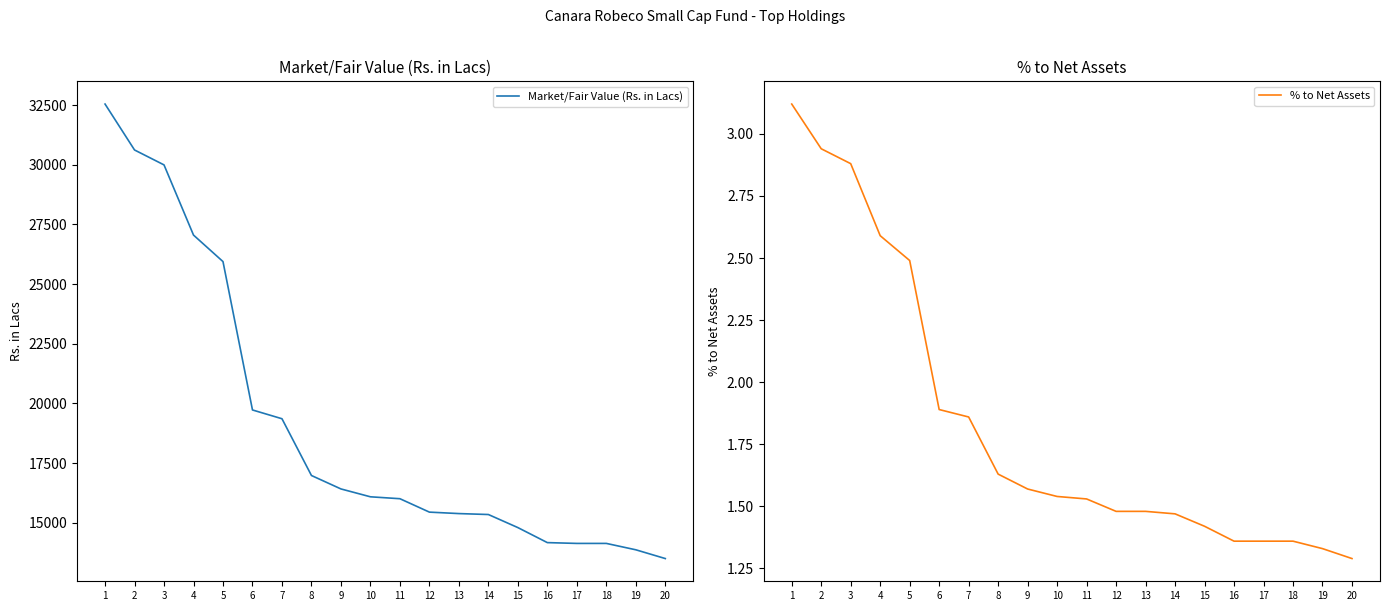

Which series has the largest total across all categories?

Market/Fair Value (Rs. in Lacs)